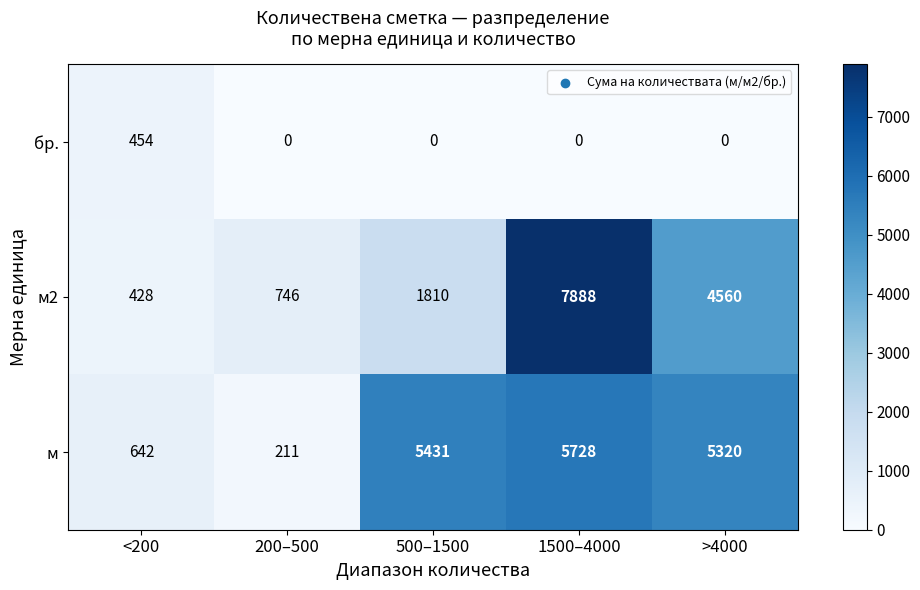

Reading right to left, extract all data points from this chart.

бр.: >4000=0	1500–4000=0	500–1500=0	200–500=0	<200=454
м2: >4000=4560	1500–4000=7888	500–1500=1810	200–500=746	<200=428
м: >4000=5320	1500–4000=5728	500–1500=5431	200–500=211	<200=642